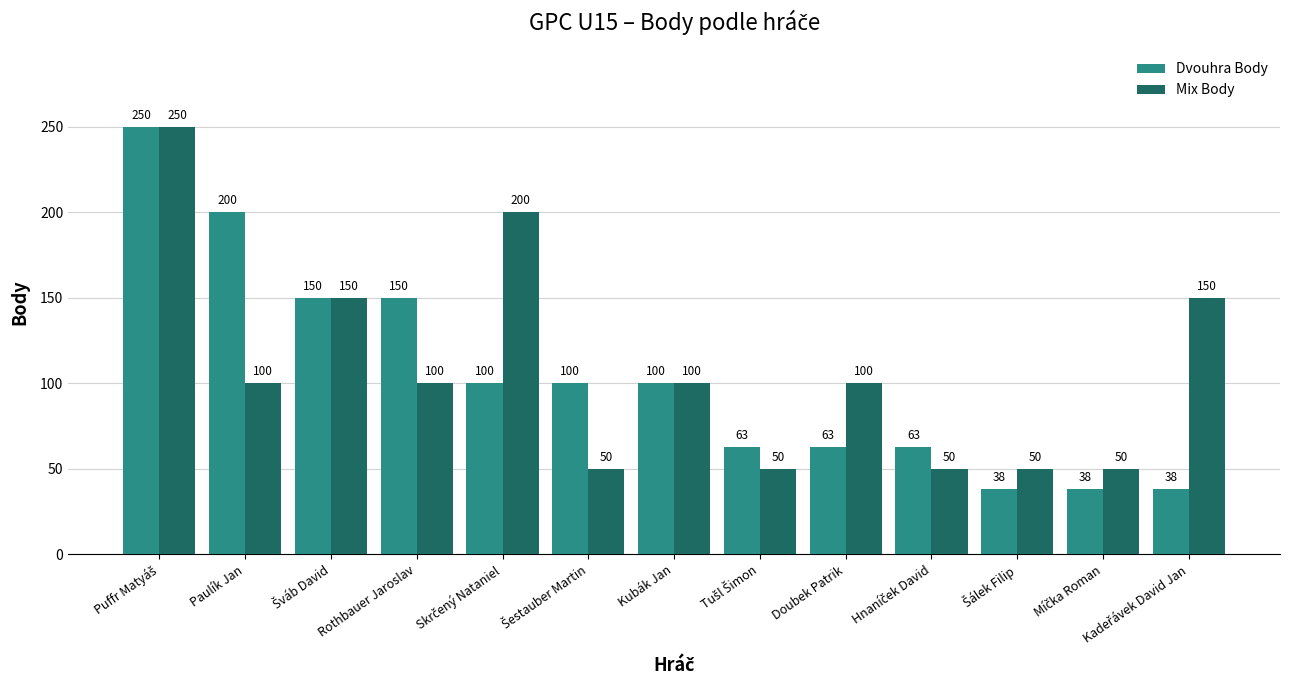

What is the lowest value of the Dvouhra Body series?

38